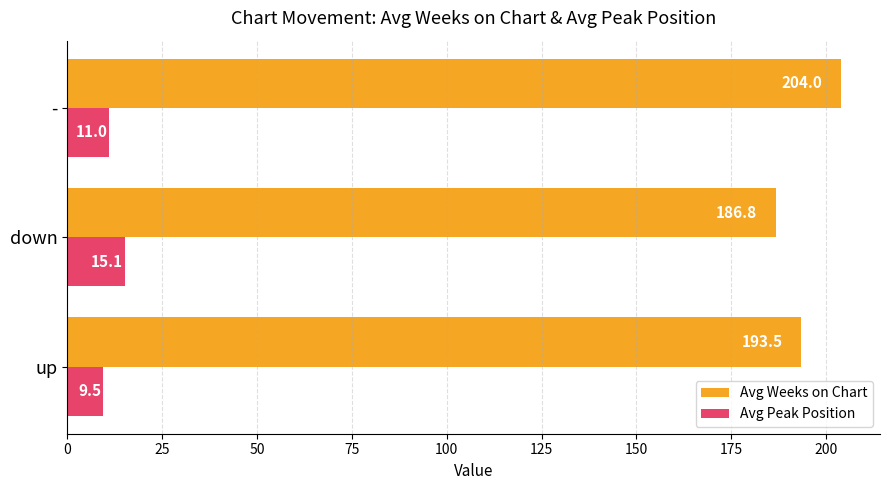

The value of Avg Weeks on Chart at up is 49.2. True or false?

False